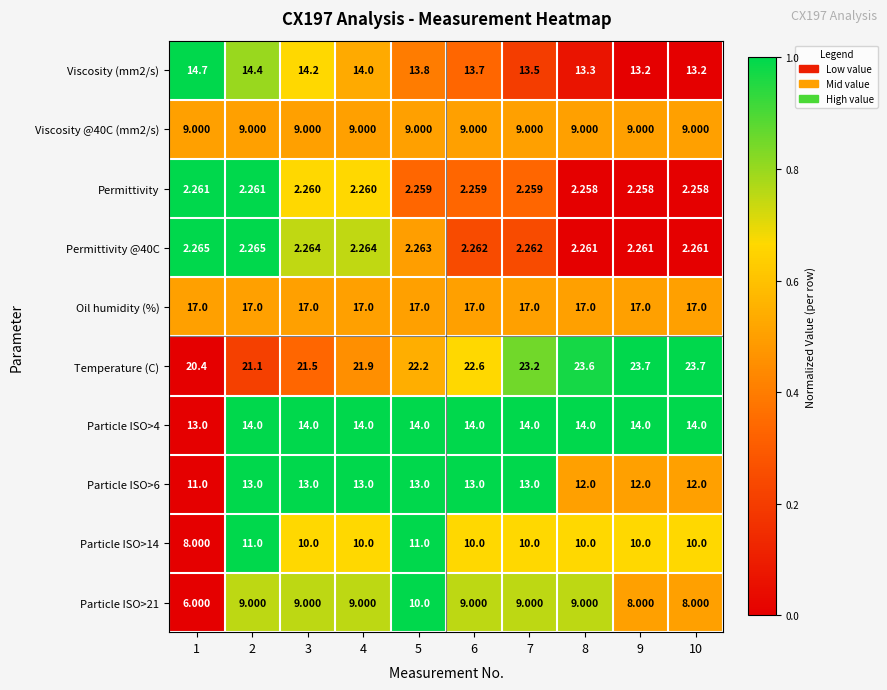

Is the value of Viscosity (mm2/s) at 10 greater than the value of Particle ISO>4 at 5?

No